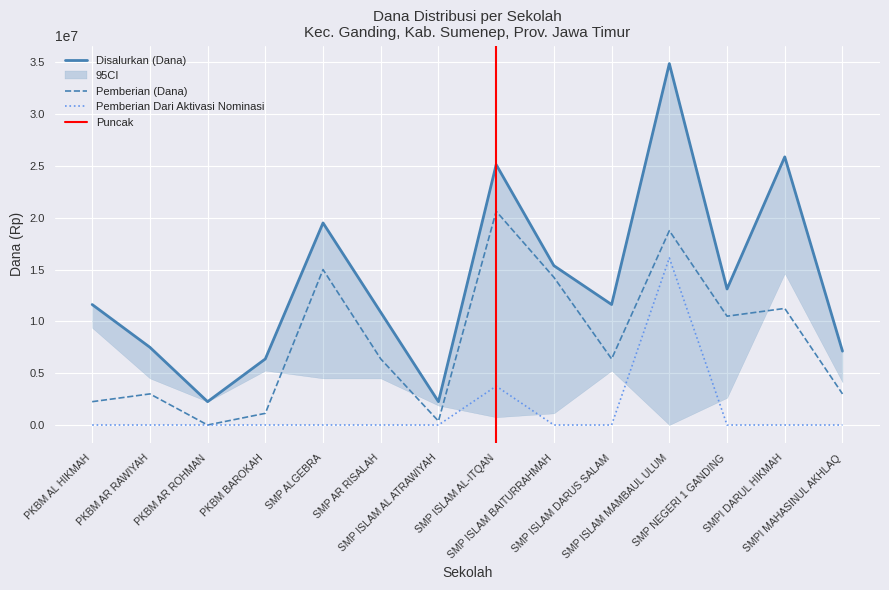

How many categories are shown in the chart?

14